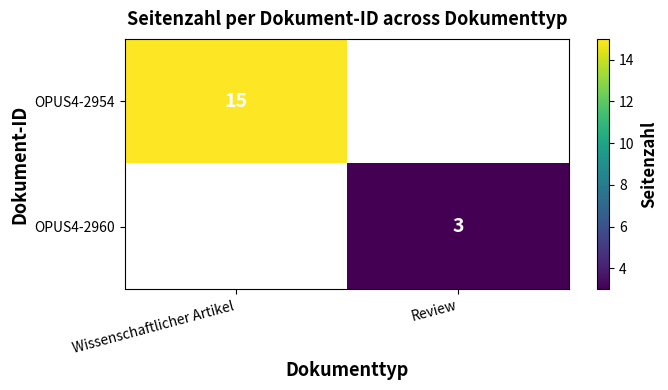

Is the value of OPUS4-2954 at Wissenschaftlicher Artikel greater than the value of OPUS4-2960 at Review?

Yes